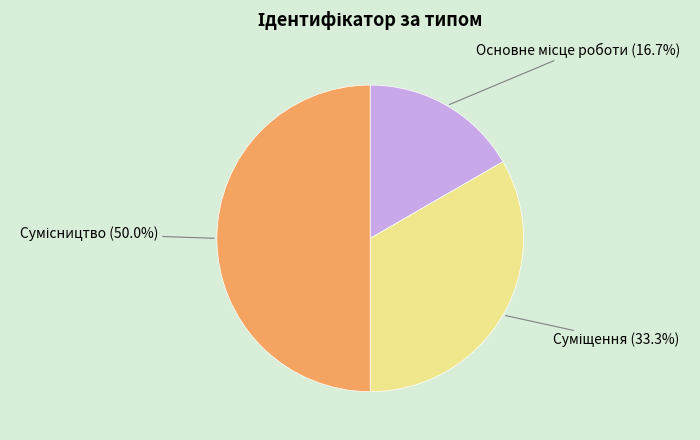

Which slice is the largest?

Сумісництво